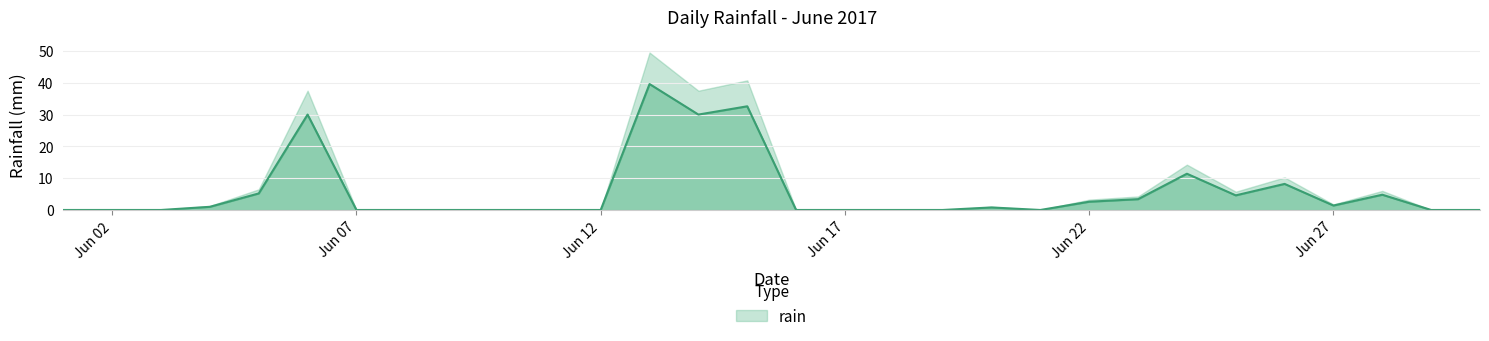

What is the difference between the maximum and second lowest values?

39.6